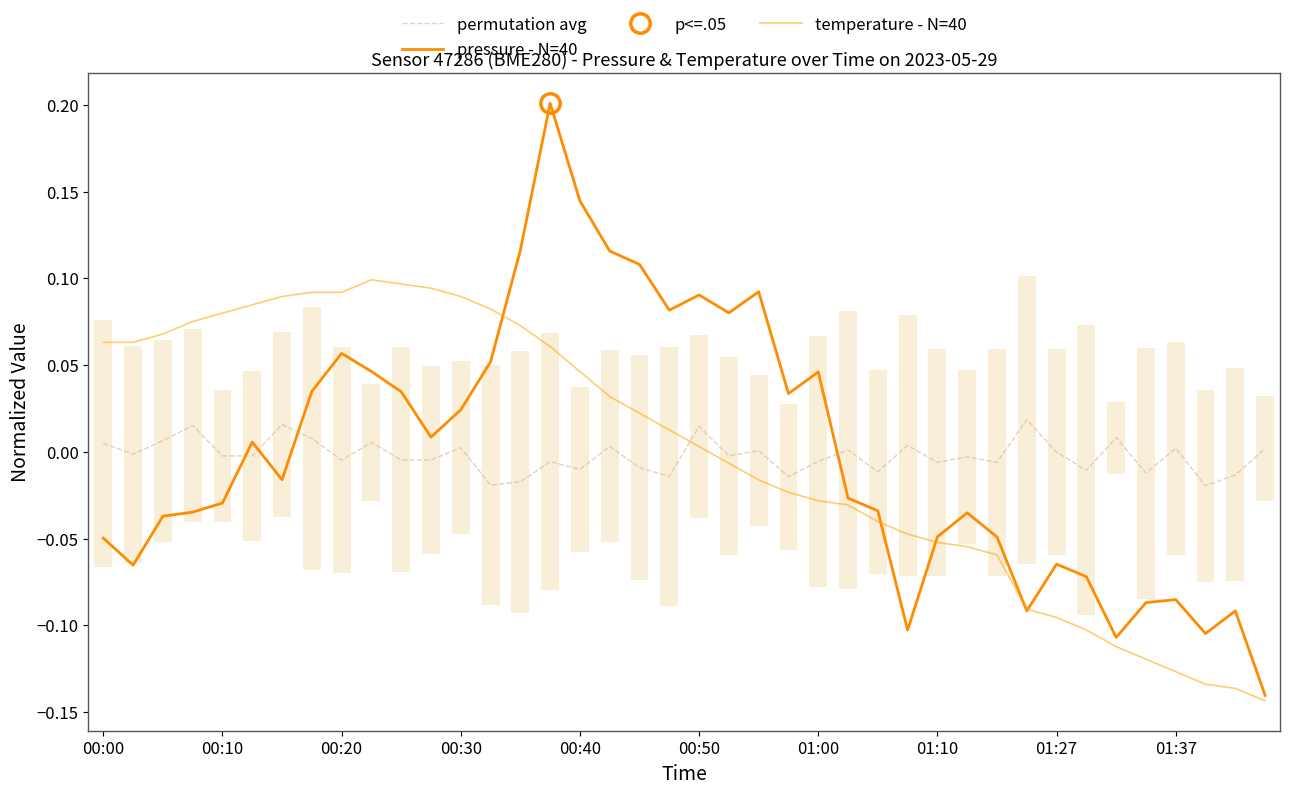

True or false: temperature - N=40 has more than 0 points higher than both neighbors.

True